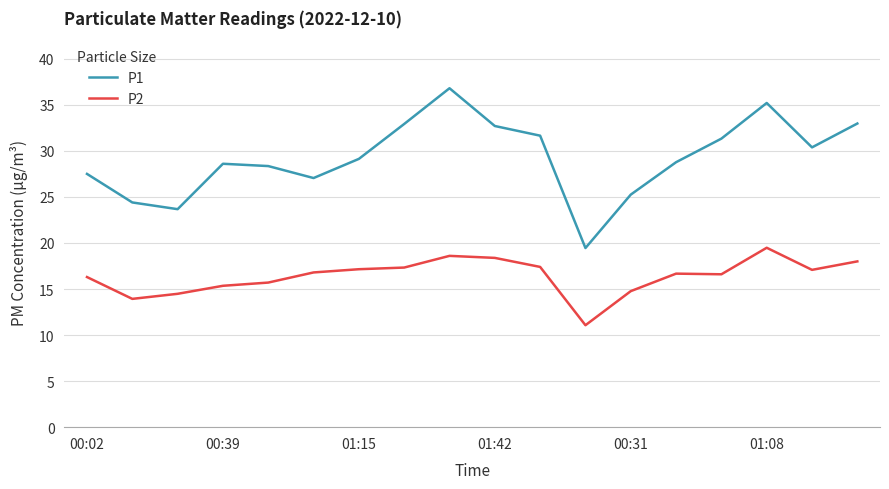

What is the smallest value displayed?

11.1